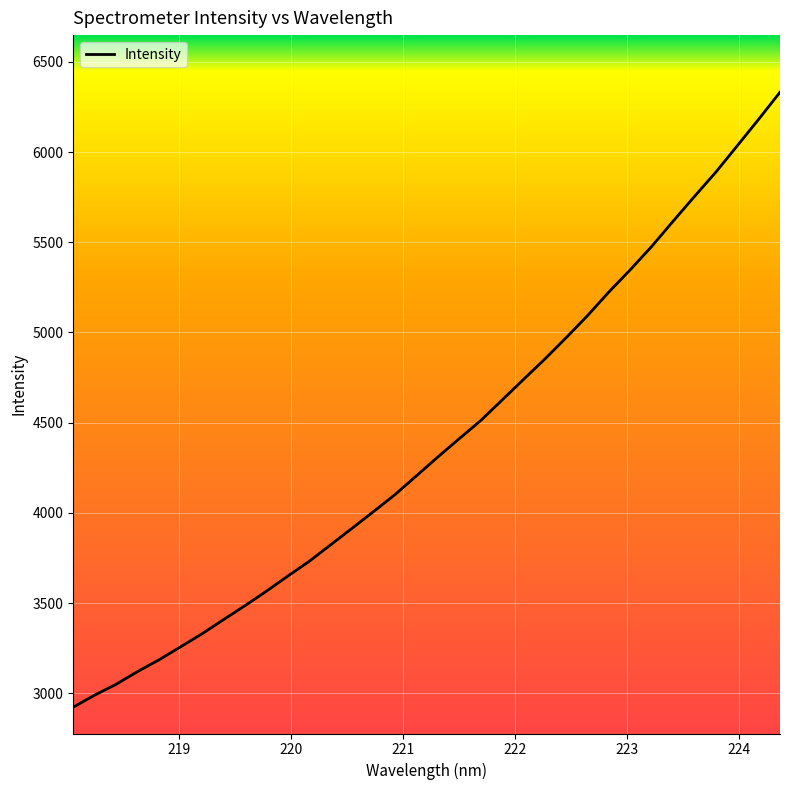

What is the difference between the maximum and minimum values?

3408.5